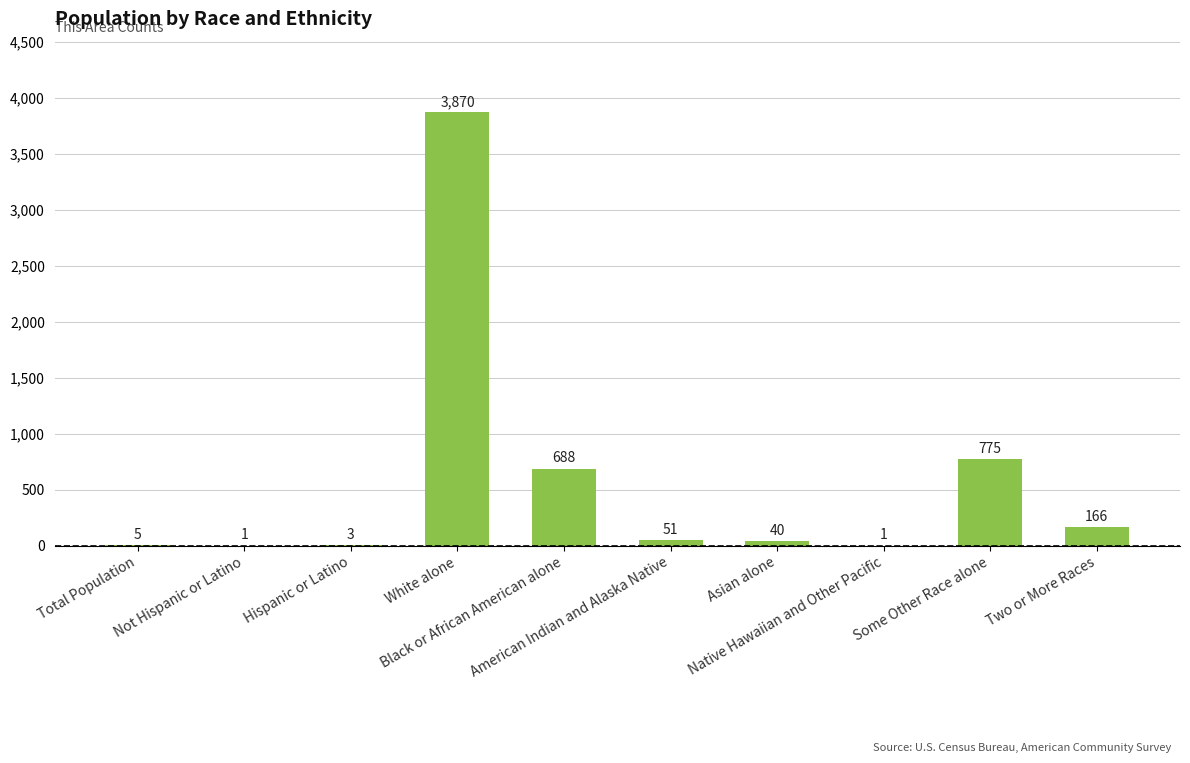

What is the sum of all values?

5600